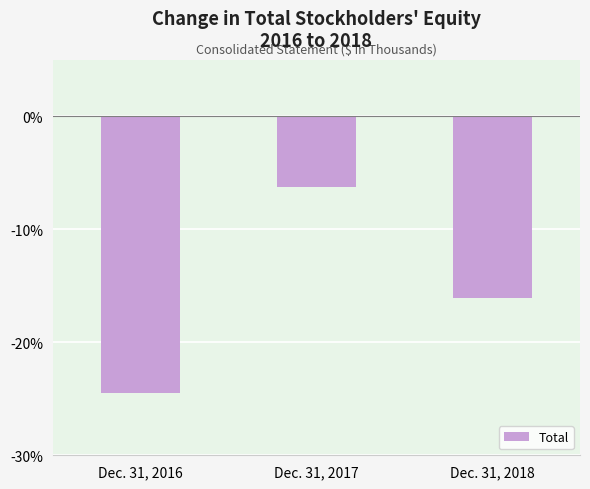

Rank the categories by value from lowest to highest.

Dec. 31, 2016, Dec. 31, 2018, Dec. 31, 2017